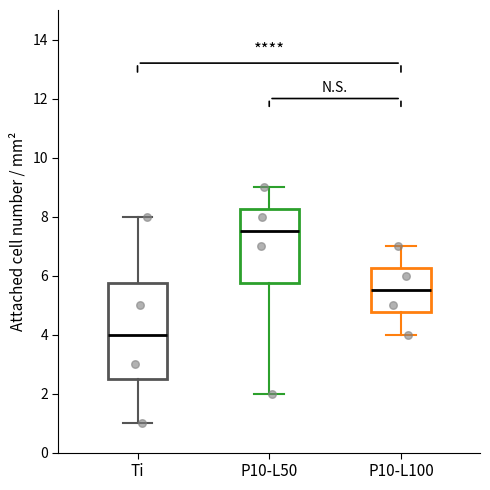

Comparing the boxes themselves (not the whiskers), which one is the tallest?

Ti